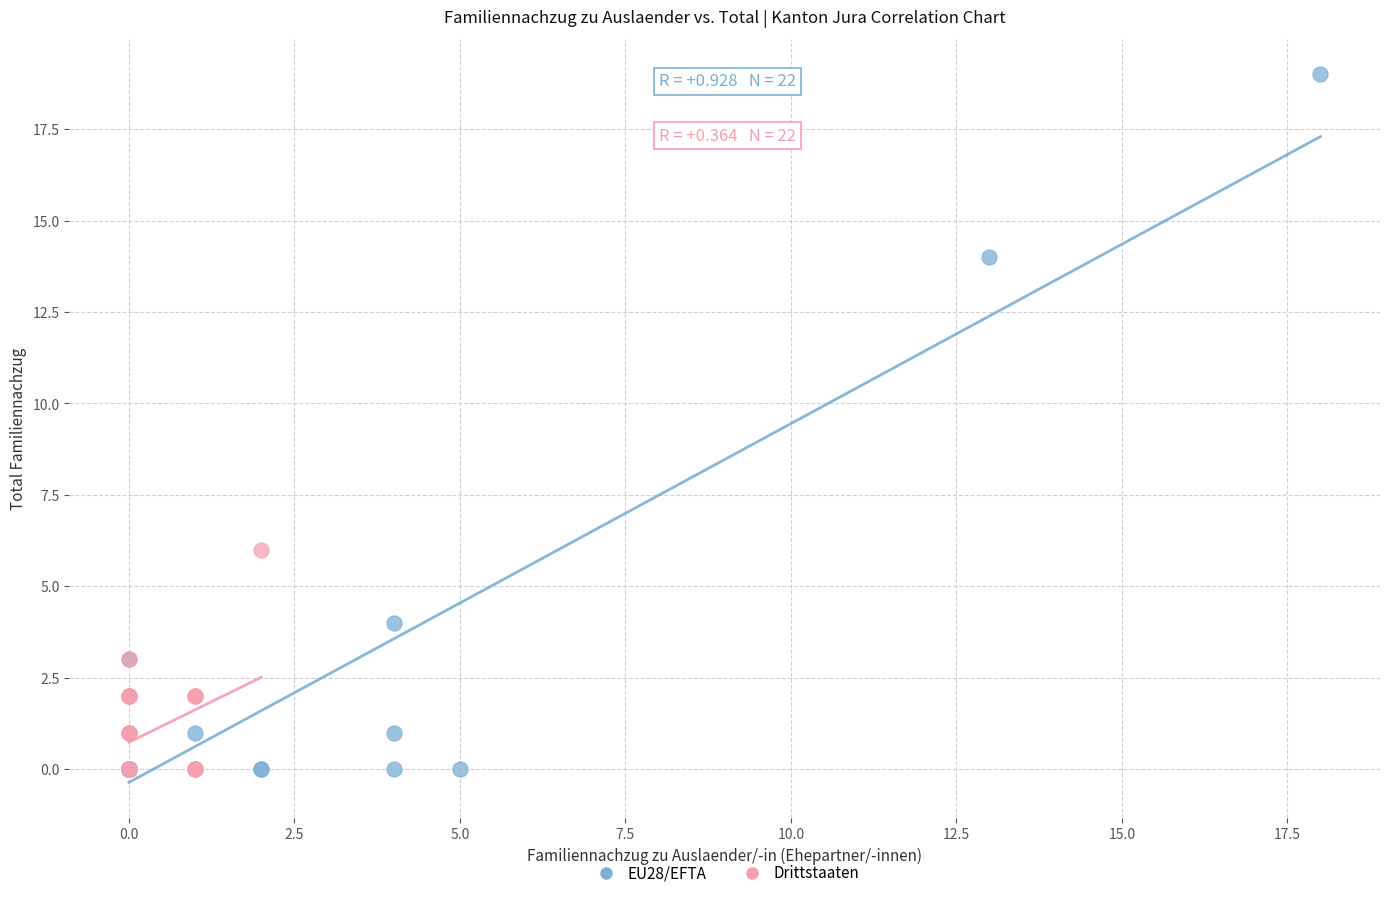

Which series reaches the maximum Y coordinate?

EU28/EFTA